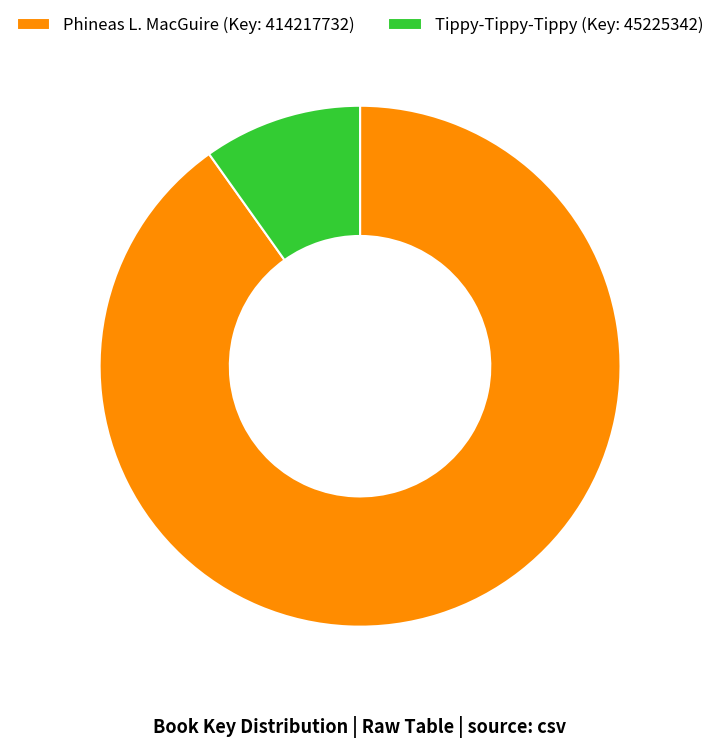

Combined, do Tippy-Tippy-Tippy (Key: 45225342) and Phineas L. MacGuire (Key: 414217732) account for over 50%?

Yes